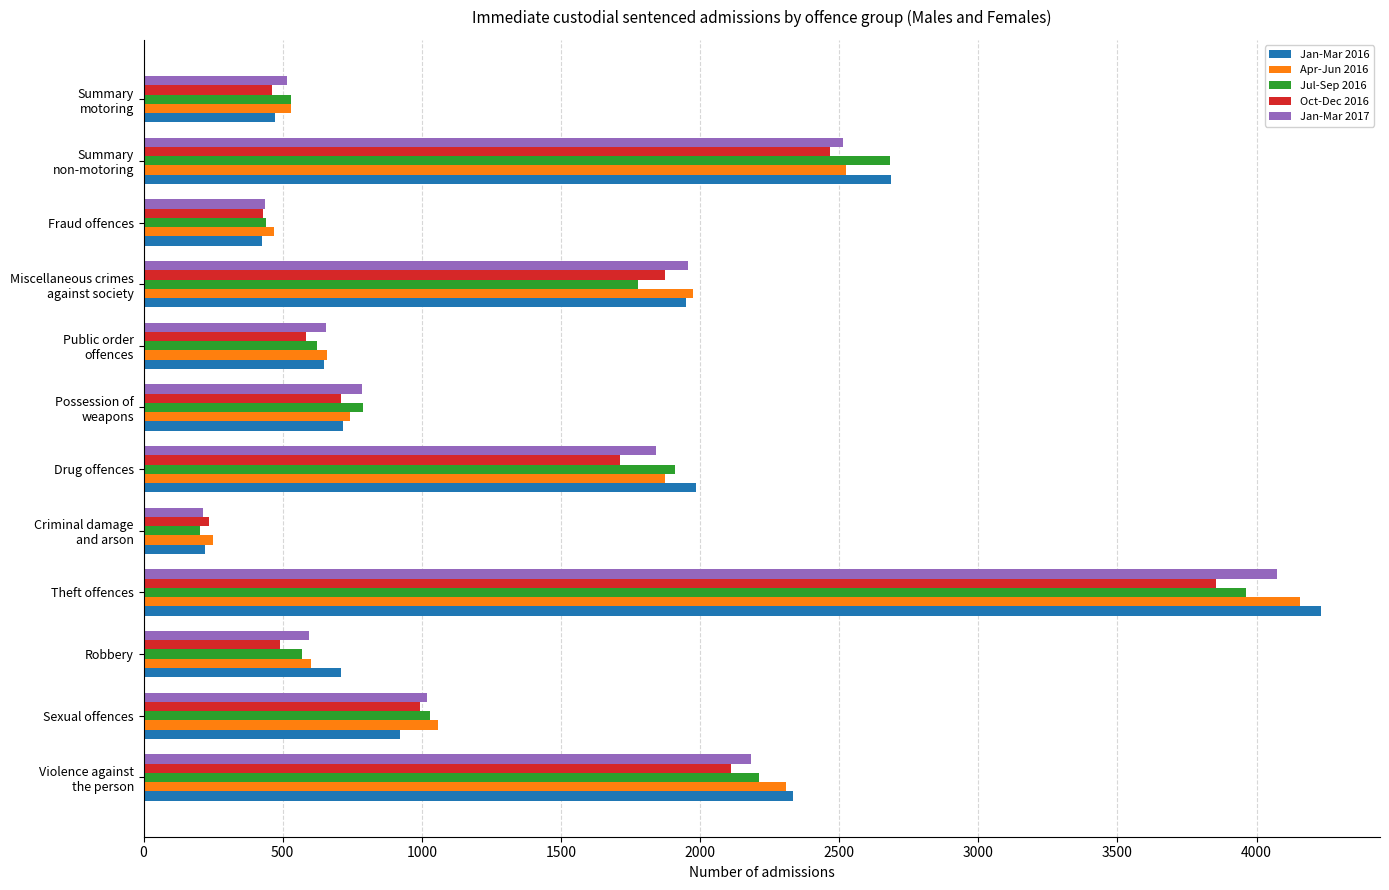

At how many categories does at least one series exceed 2080?

3